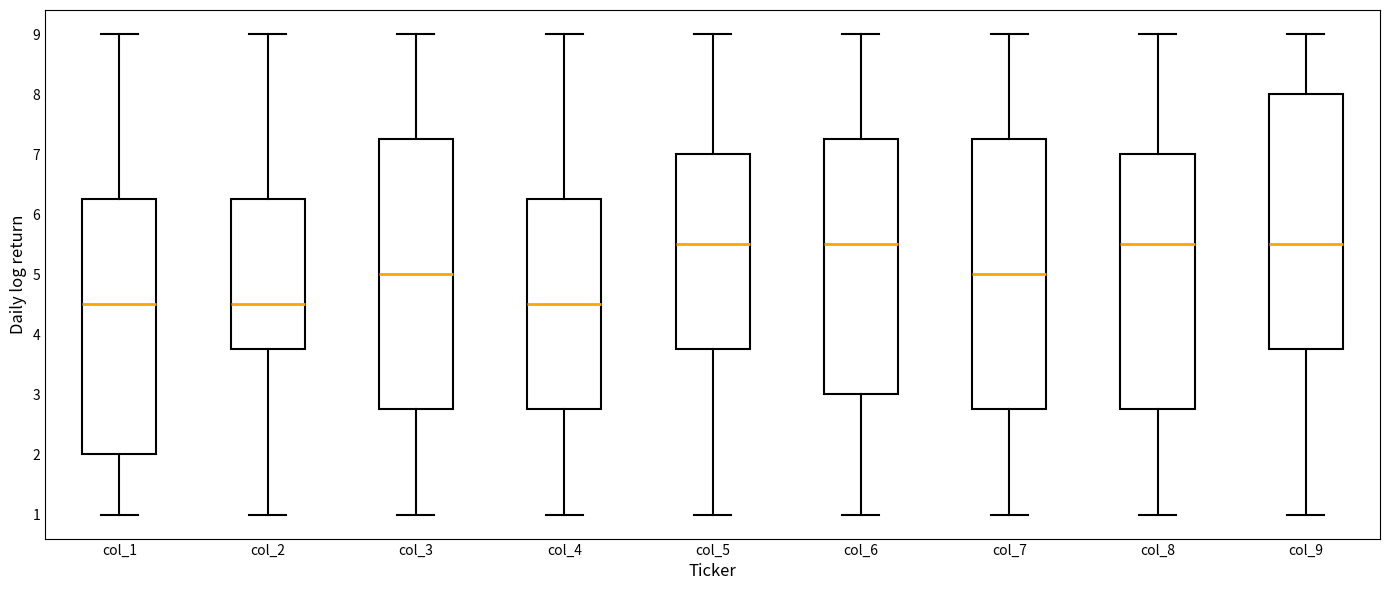

Reading left to right, read every box against the y-axis: the position of its median line, the range the box covers, and the ends of its whiskers. The values are not printed on the chart, so give them approximately, as read against the axis.

col_1: median 4.5, box 2.0 to 6.3, whiskers 1.0 to 9.0
col_2: median 4.5, box 3.8 to 6.3, whiskers 1.0 to 9.0
col_3: median 5.0, box 2.8 to 7.3, whiskers 1.0 to 9.0
col_4: median 4.5, box 2.8 to 6.3, whiskers 1.0 to 9.0
col_5: median 5.5, box 3.8 to 7.0, whiskers 1.0 to 9.0
col_6: median 5.5, box 3.0 to 7.3, whiskers 1.0 to 9.0
col_7: median 5.0, box 2.8 to 7.3, whiskers 1.0 to 9.0
col_8: median 5.5, box 2.8 to 7.0, whiskers 1.0 to 9.0
col_9: median 5.5, box 3.8 to 8.0, whiskers 1.0 to 9.0